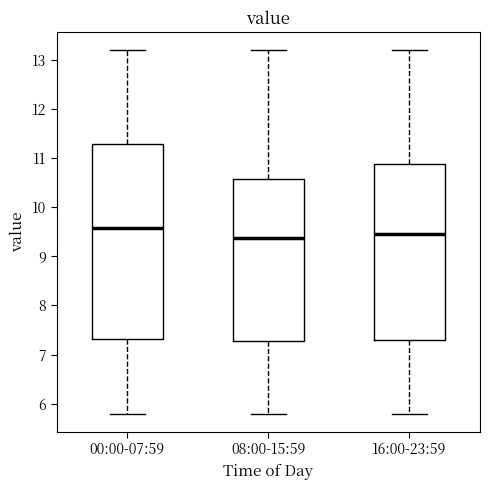

Reading left to right, read every box against the y-axis: the position of its median line, the range the box covers, and the ends of its whiskers. The values are not printed on the chart, so give them approximately, as read against the axis.

00:00-07:59: median 9.6, box 7.3 to 11.3, whiskers 5.8 to 13.2
08:00-15:59: median 9.4, box 7.3 to 10.6, whiskers 5.8 to 13.2
16:00-23:59: median 9.5, box 7.3 to 10.9, whiskers 5.8 to 13.2